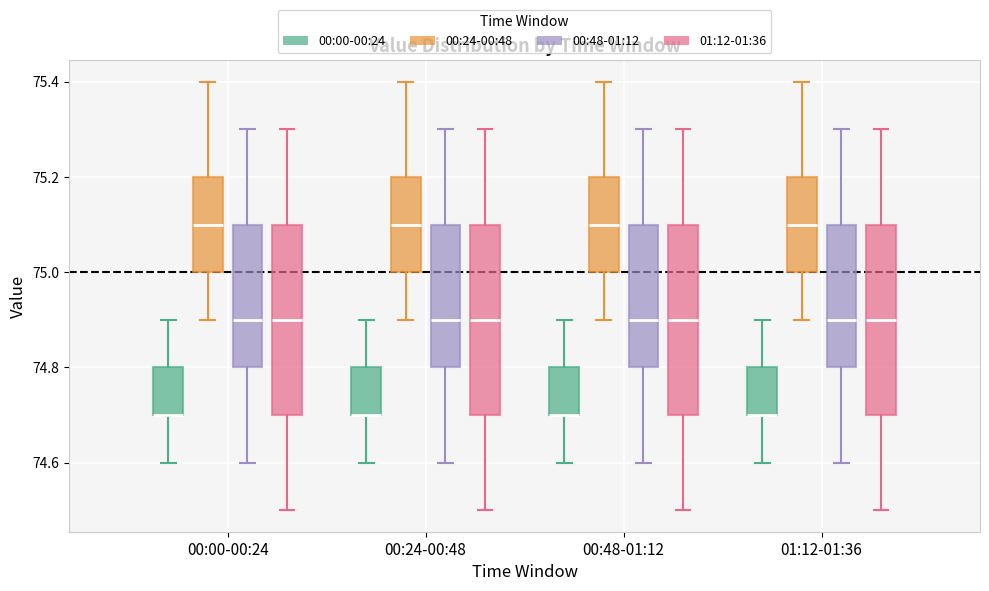

Reading left to right, transcribe this box plot: for each box, give where its median line is, the range the box spans, and where its two whiskers end, as read against the y-axis. The values are not printed on the chart, so give them approximately, as read against the axis.

00:00-00:24 (00:00-00:24): median 74.7 (drawn on the box's lower edge), box 74.7 to 74.8, whiskers 74.6 to 74.9
00:00-00:24 (00:24-00:48): median 75.1, box 75.0 to 75.2, whiskers 74.9 to 75.4
00:00-00:24 (00:48-01:12): median 74.9, box 74.8 to 75.1, whiskers 74.6 to 75.3
00:00-00:24 (01:12-01:36): median 74.9, box 74.7 to 75.1, whiskers 74.5 to 75.3
00:24-00:48 (00:00-00:24): median 74.7 (drawn on the box's lower edge), box 74.7 to 74.8, whiskers 74.6 to 74.9
00:24-00:48 (00:24-00:48): median 75.1, box 75.0 to 75.2, whiskers 74.9 to 75.4
00:24-00:48 (00:48-01:12): median 74.9, box 74.8 to 75.1, whiskers 74.6 to 75.3
00:24-00:48 (01:12-01:36): median 74.9, box 74.7 to 75.1, whiskers 74.5 to 75.3
00:48-01:12 (00:00-00:24): median 74.7 (drawn on the box's lower edge), box 74.7 to 74.8, whiskers 74.6 to 74.9
00:48-01:12 (00:24-00:48): median 75.1, box 75.0 to 75.2, whiskers 74.9 to 75.4
00:48-01:12 (00:48-01:12): median 74.9, box 74.8 to 75.1, whiskers 74.6 to 75.3
00:48-01:12 (01:12-01:36): median 74.9, box 74.7 to 75.1, whiskers 74.5 to 75.3
01:12-01:36 (00:00-00:24): median 74.7 (drawn on the box's lower edge), box 74.7 to 74.8, whiskers 74.6 to 74.9
01:12-01:36 (00:24-00:48): median 75.1, box 75.0 to 75.2, whiskers 74.9 to 75.4
01:12-01:36 (00:48-01:12): median 74.9, box 74.8 to 75.1, whiskers 74.6 to 75.3
01:12-01:36 (01:12-01:36): median 74.9, box 74.7 to 75.1, whiskers 74.5 to 75.3